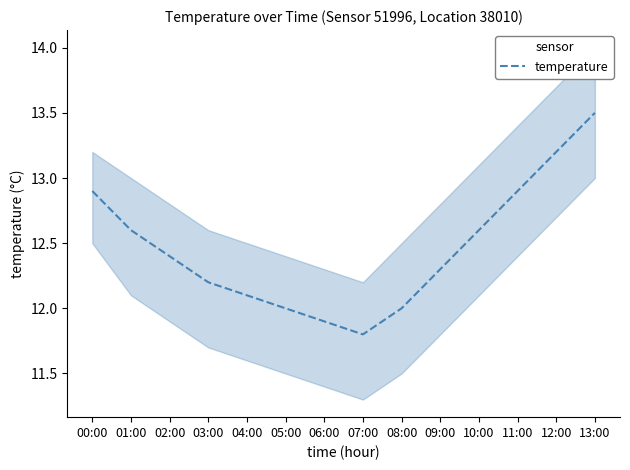

Reading left to right, extract all data points from this chart.

12.9	12.6	12.4	12.2	12.1	12.0	11.9	11.8	12.0	12.3	12.6	12.9	13.2	13.5